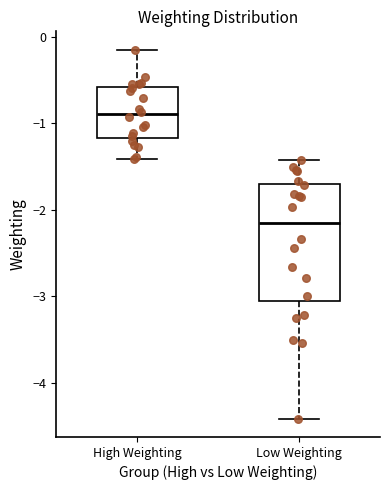

Comparing the boxes themselves (not the whiskers), which one is the tallest?

Low Weighting